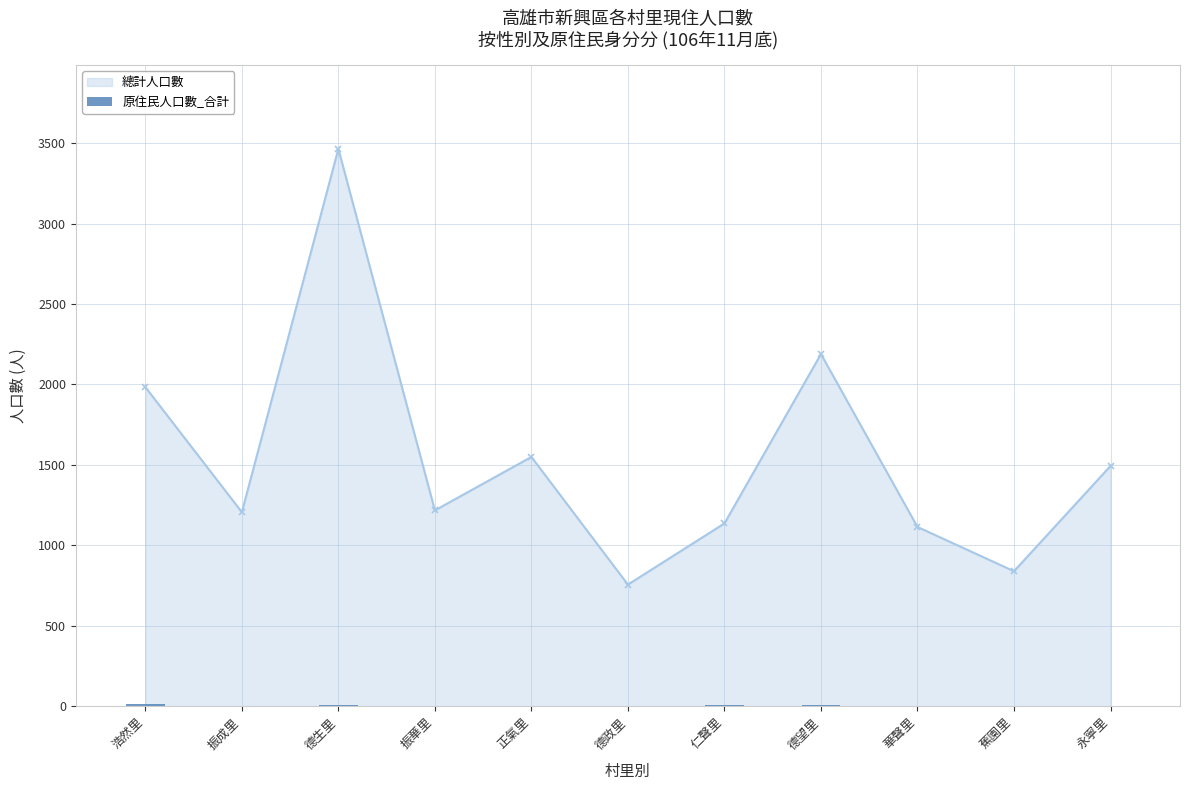

At which label is 總計人口數 closest to 2110?

德望里